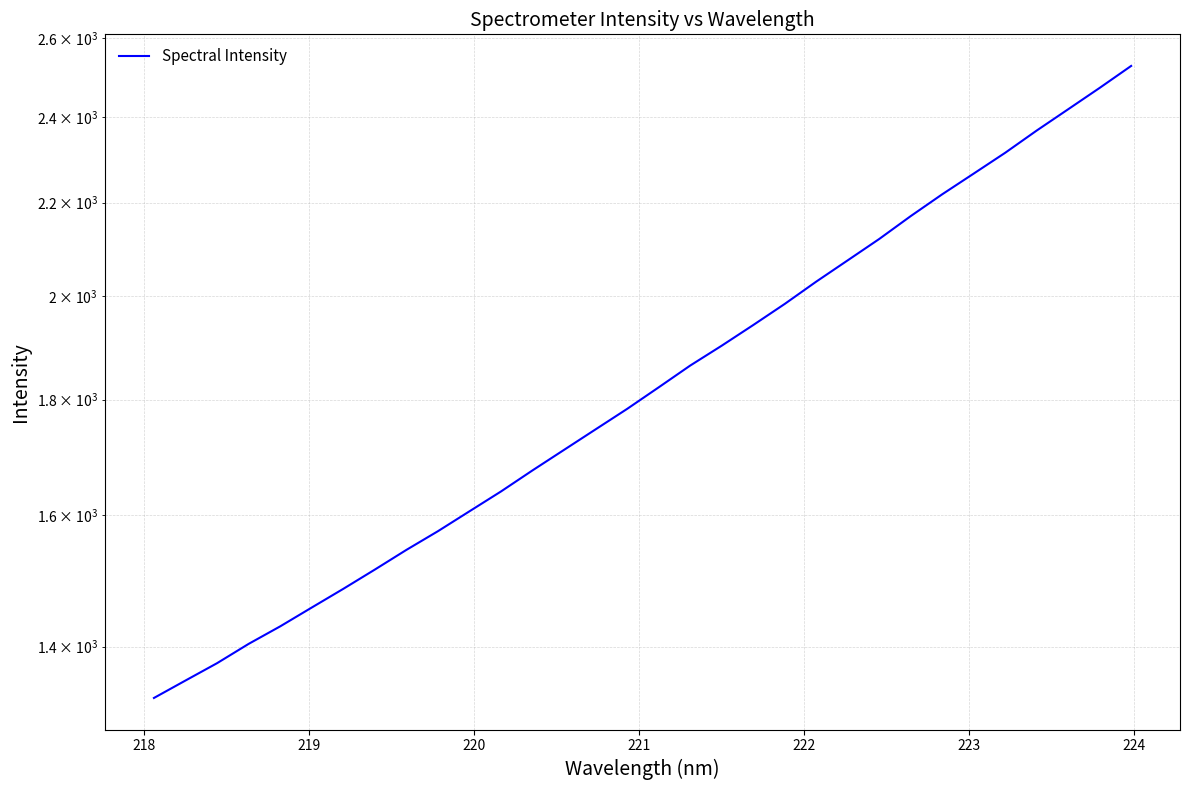

What is the label of the 29th point from the right?

220